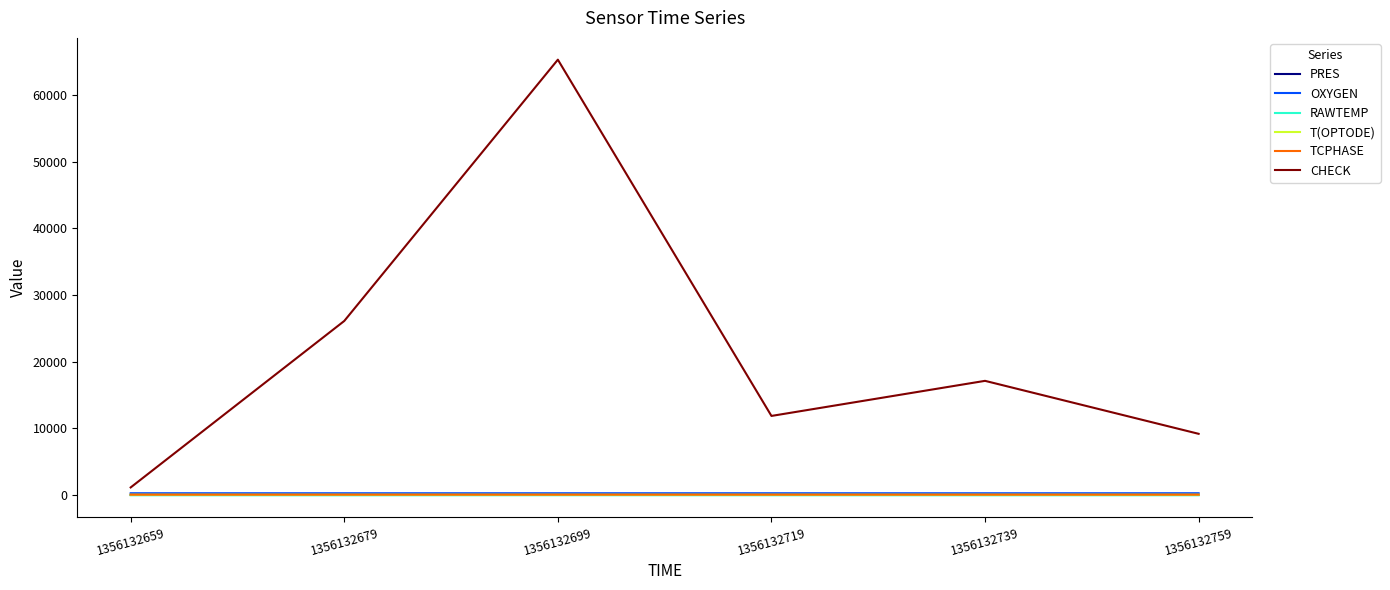

True or false: TCPHASE and RAWTEMP intersect in this chart.

False